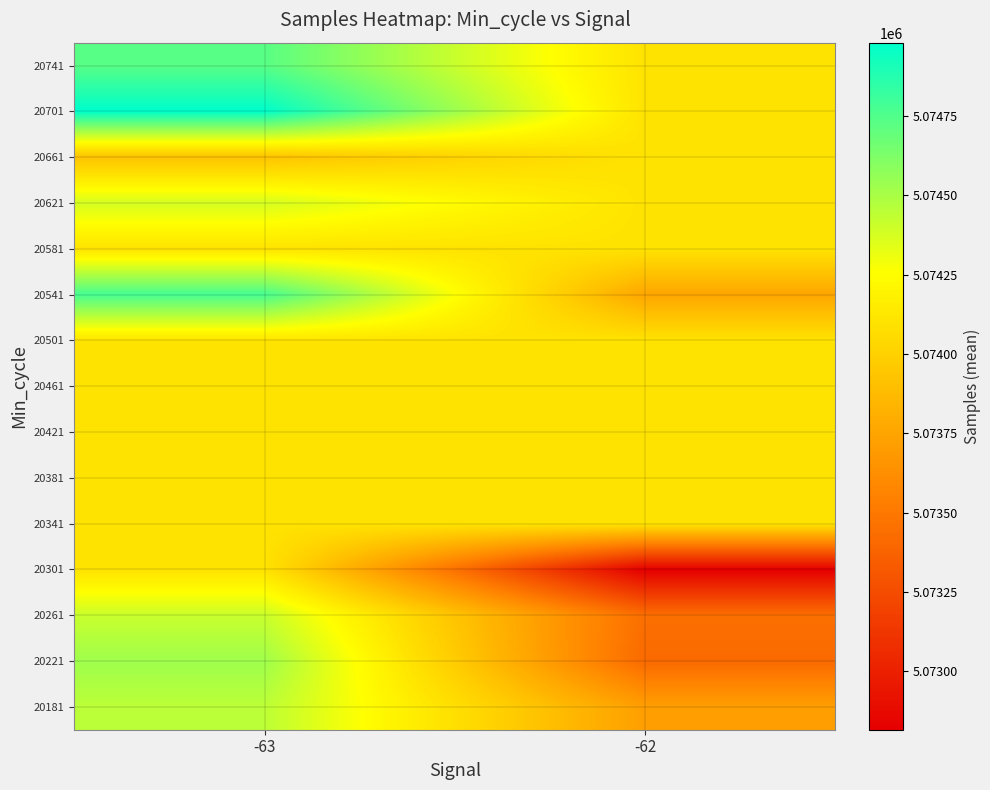

Reading left to right, what are all the values shown in this chart?

20181: -63=5074449.1	-62=5073716.7
20221: -63=5074529.3	-62=5073420.0
20261: -63=5074414.8	-62=5073447.0
20301: -63=5074103.1	-62=5072815.0
20341: -63=5074103.1	-62=5074103.1
20381: -63=5074103.1	-62=5074103.1
20421: -63=5074103.1	-62=5074103.1
20461: -63=5074103.1	-62=5074103.1
20501: -63=5074103.1	-62=5074103.1
20541: -63=5074779.0	-62=5073758.0
20581: -63=5074103.1	-62=5074103.1
20621: -63=5074380.0	-62=5074103.1
20661: -63=5073919.5	-62=5074103.1
20701: -63=5074982.0	-62=5074103.1
20741: -63=5074730.0	-62=5074103.1